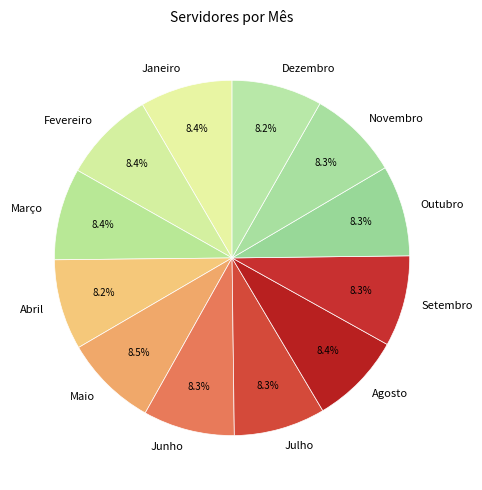

True or false: Junho accounts for 8% of the total.

True